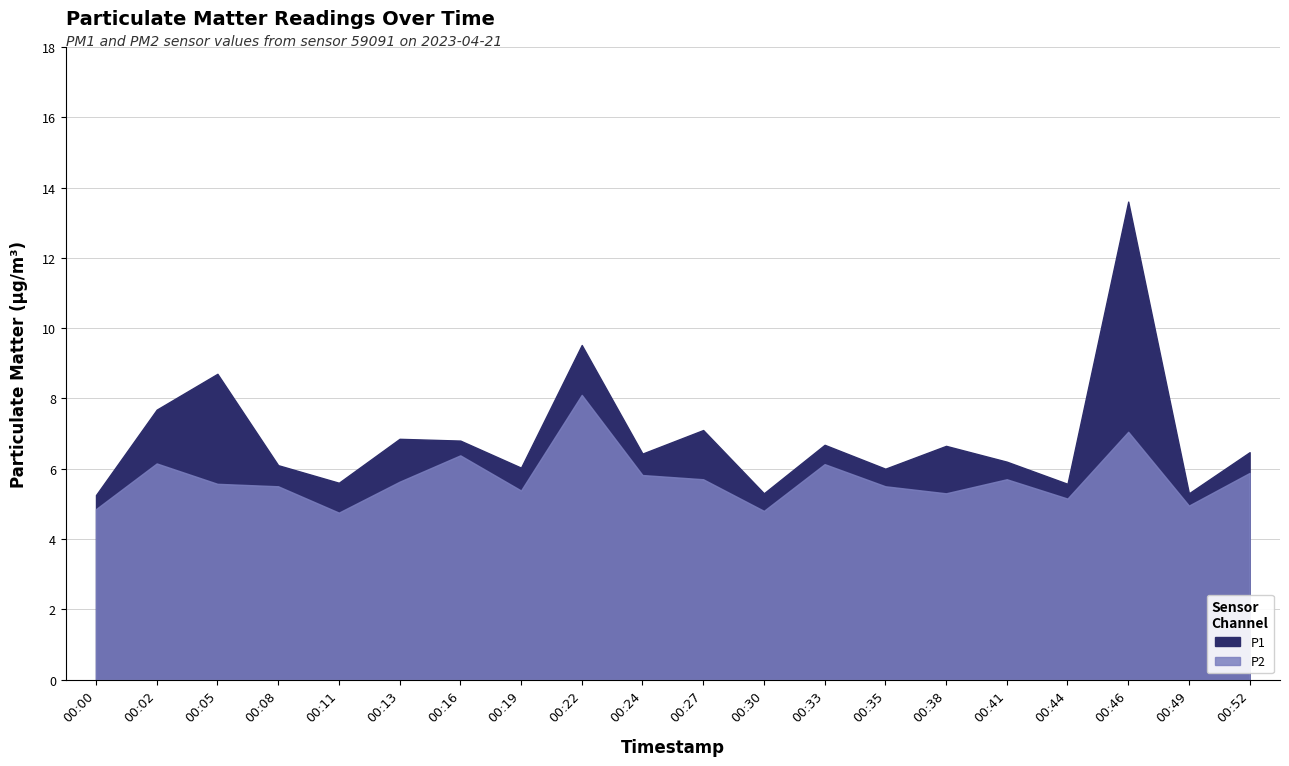

Reading left to right, transcribe all the data shown in this chart.

P1: 00:00=5.2	00:02=7.7	00:05=8.7	00:08=6.1	00:11=5.6	00:13=6.8	00:16=6.8	00:19=6.0	00:22=9.5	00:24=6.4	00:27=7.1	00:30=5.3	00:33=6.7	00:35=6.0	00:38=6.7	00:41=6.2	00:44=5.6	00:46=13.6	00:49=5.3	00:52=6.5
P2: 00:00=4.8	00:02=6.2	00:05=5.6	00:08=5.5	00:11=4.8	00:13=5.6	00:16=6.4	00:19=5.4	00:22=8.1	00:24=5.8	00:27=5.7	00:30=4.8	00:33=6.1	00:35=5.5	00:38=5.3	00:41=5.7	00:44=5.2	00:46=7.0	00:49=5.0	00:52=5.9